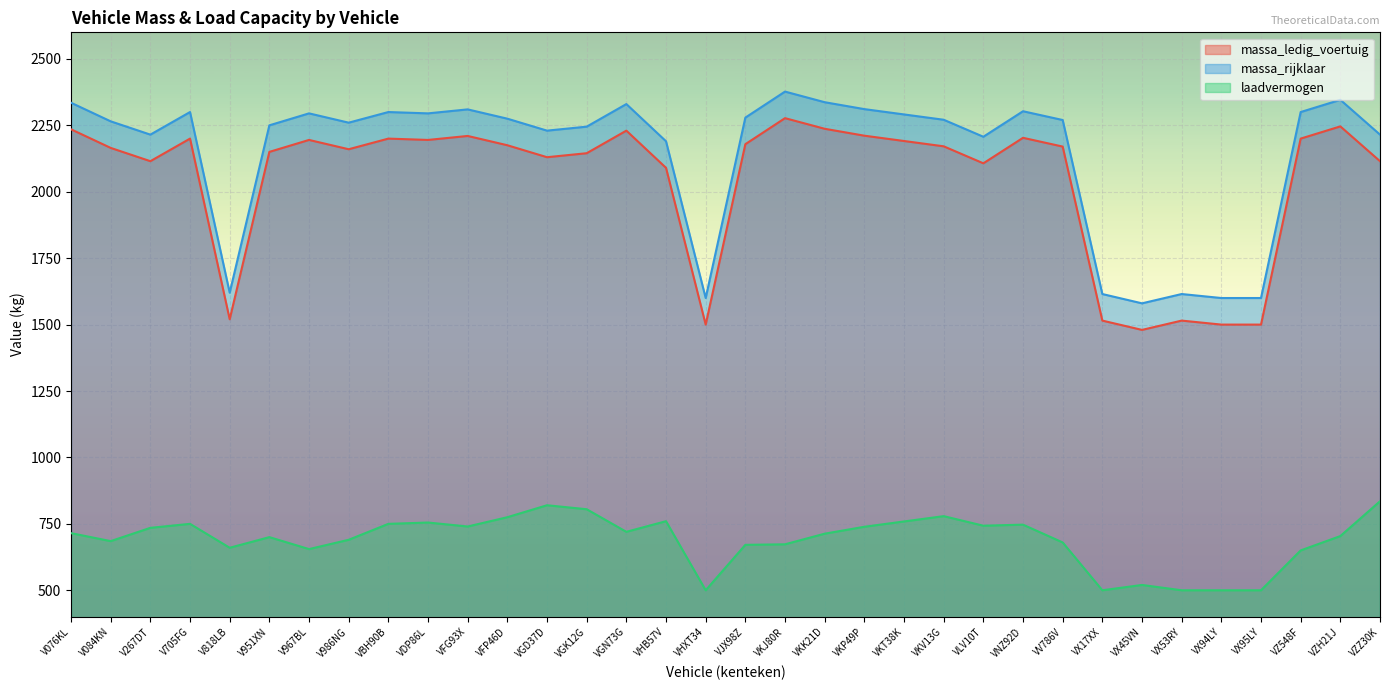

Where is laadvermogen nearest to the value 667?

VJX98Z